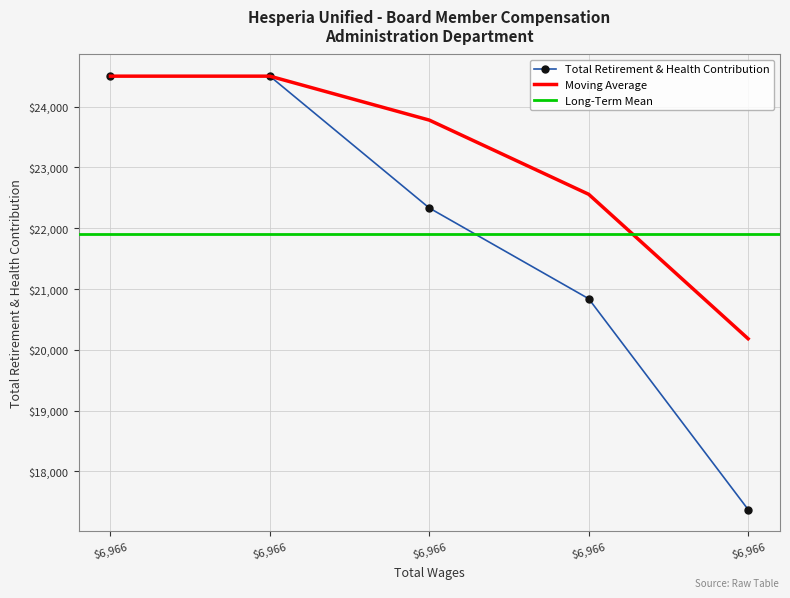

True or false: the data shows 24502 at 6966.0.

True